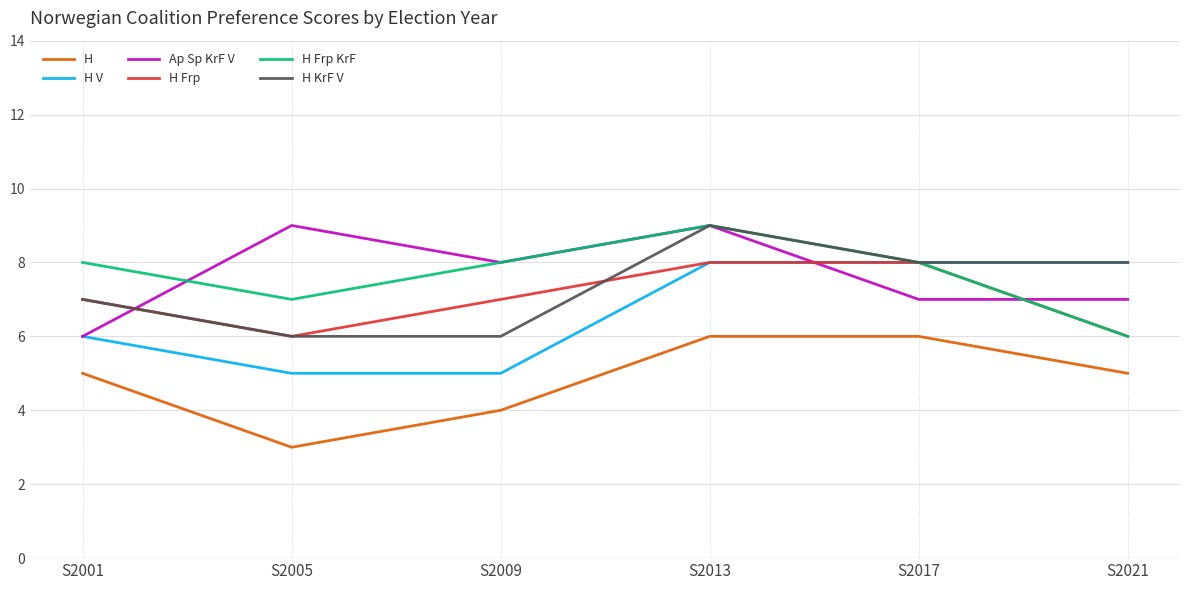

What is the difference between the maximum and minimum values in the H KrF V series?

3